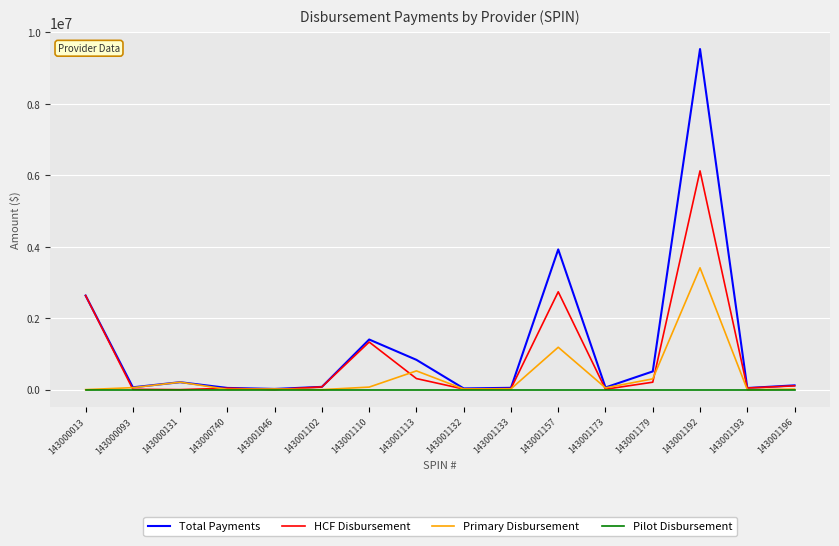

List the series in order of their overall mean, lowest first.

Pilot Disbursement, Primary Disbursement, HCF Disbursement, Total Payments